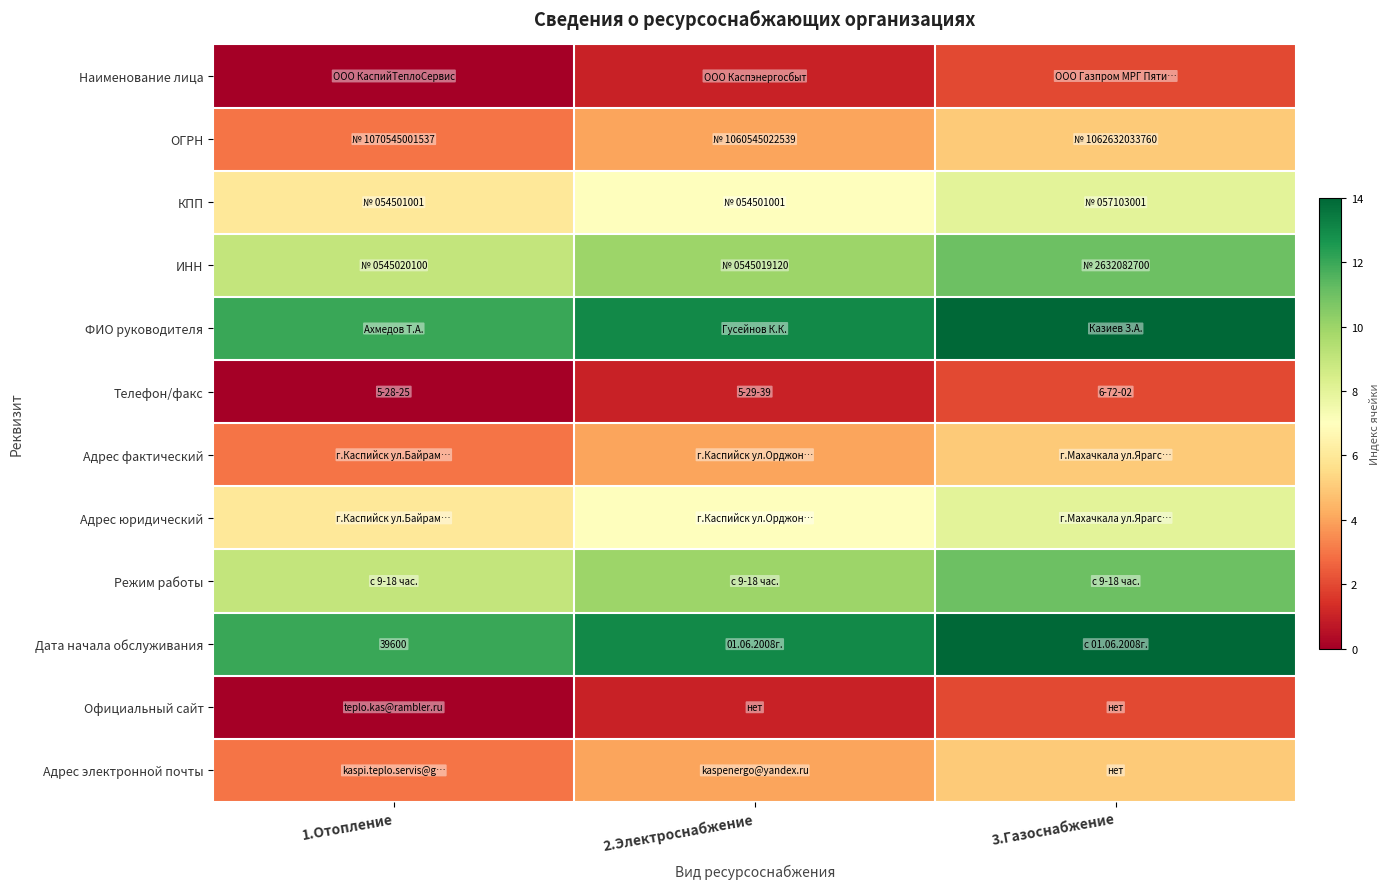

Which has a higher value, 1.Отопление or 3.Газоснабжение?

3.Газоснабжение